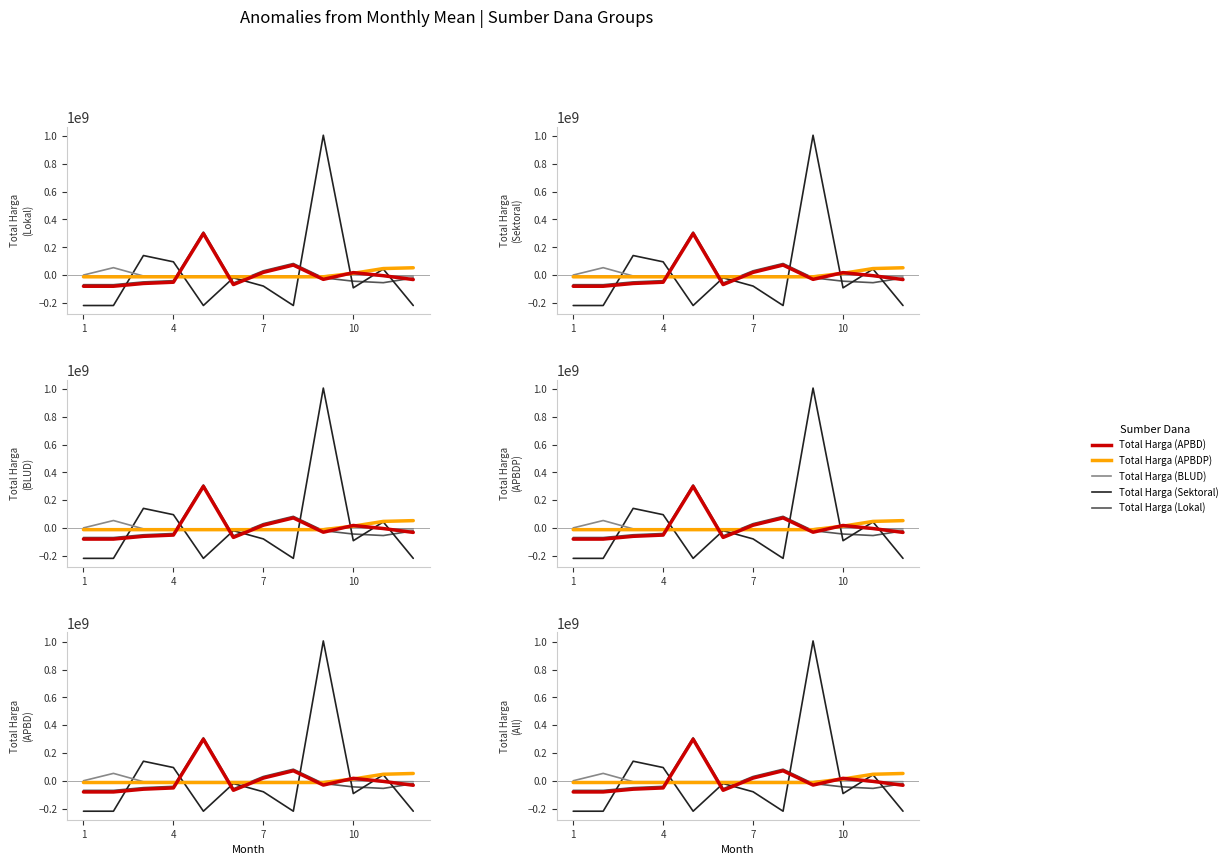

Which series changed the most between 1 and 10?

Total Harga (Sektoral)